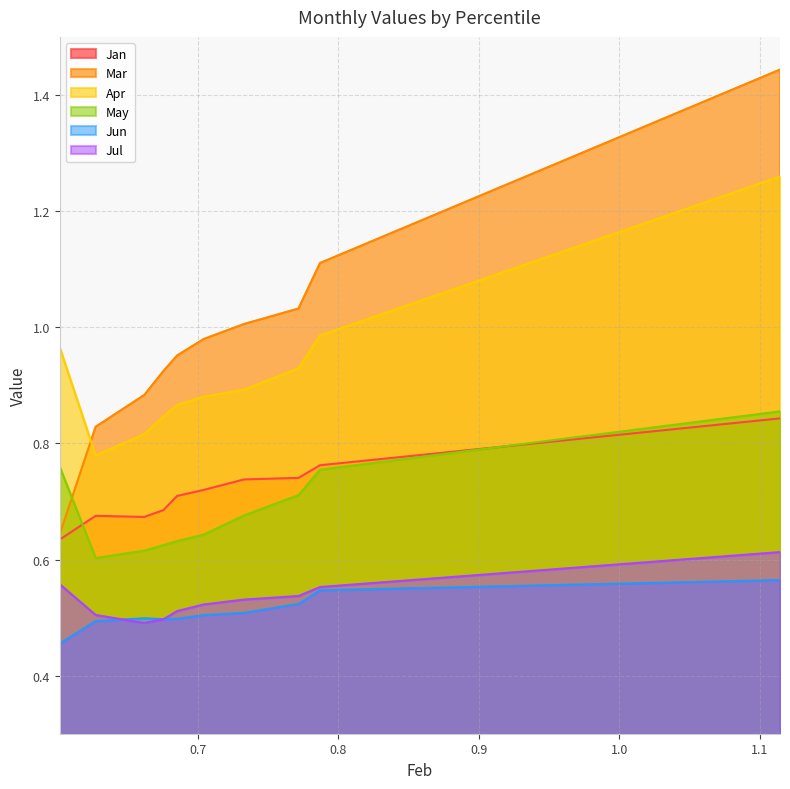

Reading left to right, list all the values displayed in this chart.

Jan: pct05=0.6	pct15=0.7	pct25=0.7	pct35=0.7	pct45=0.7	pct55=0.7	pct65=0.7	pct75=0.7	pct85=0.8	pct95=0.8
Mar: pct05=0.6	pct15=0.8	pct25=0.9	pct35=0.9	pct45=1.0	pct55=1.0	pct65=1.0	pct75=1.0	pct85=1.1	pct95=1.4
Apr: pct05=1.0	pct15=0.8	pct25=0.8	pct35=0.8	pct45=0.9	pct55=0.9	pct65=0.9	pct75=0.9	pct85=1.0	pct95=1.3
May: pct05=0.8	pct15=0.6	pct25=0.6	pct35=0.6	pct45=0.6	pct55=0.6	pct65=0.7	pct75=0.7	pct85=0.8	pct95=0.9
Jun: pct05=0.5	pct15=0.5	pct25=0.5	pct35=0.5	pct45=0.5	pct55=0.5	pct65=0.5	pct75=0.5	pct85=0.5	pct95=0.6
Jul: pct05=0.6	pct15=0.5	pct25=0.5	pct35=0.5	pct45=0.5	pct55=0.5	pct65=0.5	pct75=0.5	pct85=0.6	pct95=0.6